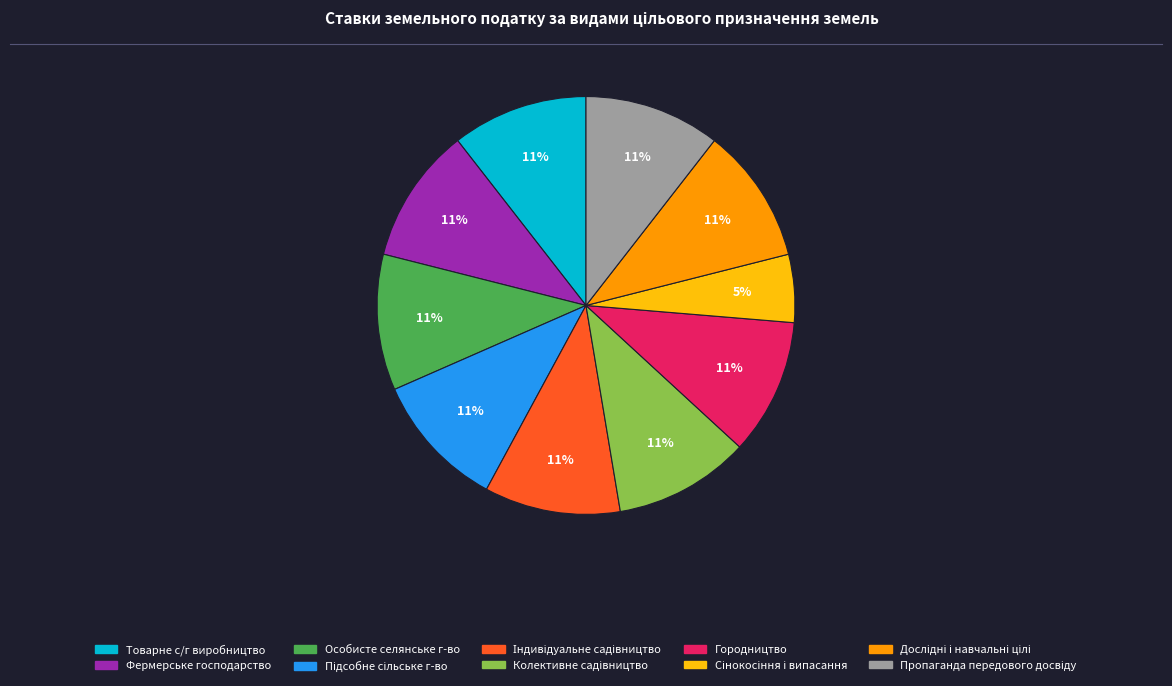

Is there any slice that represents more than half of the pie?

No